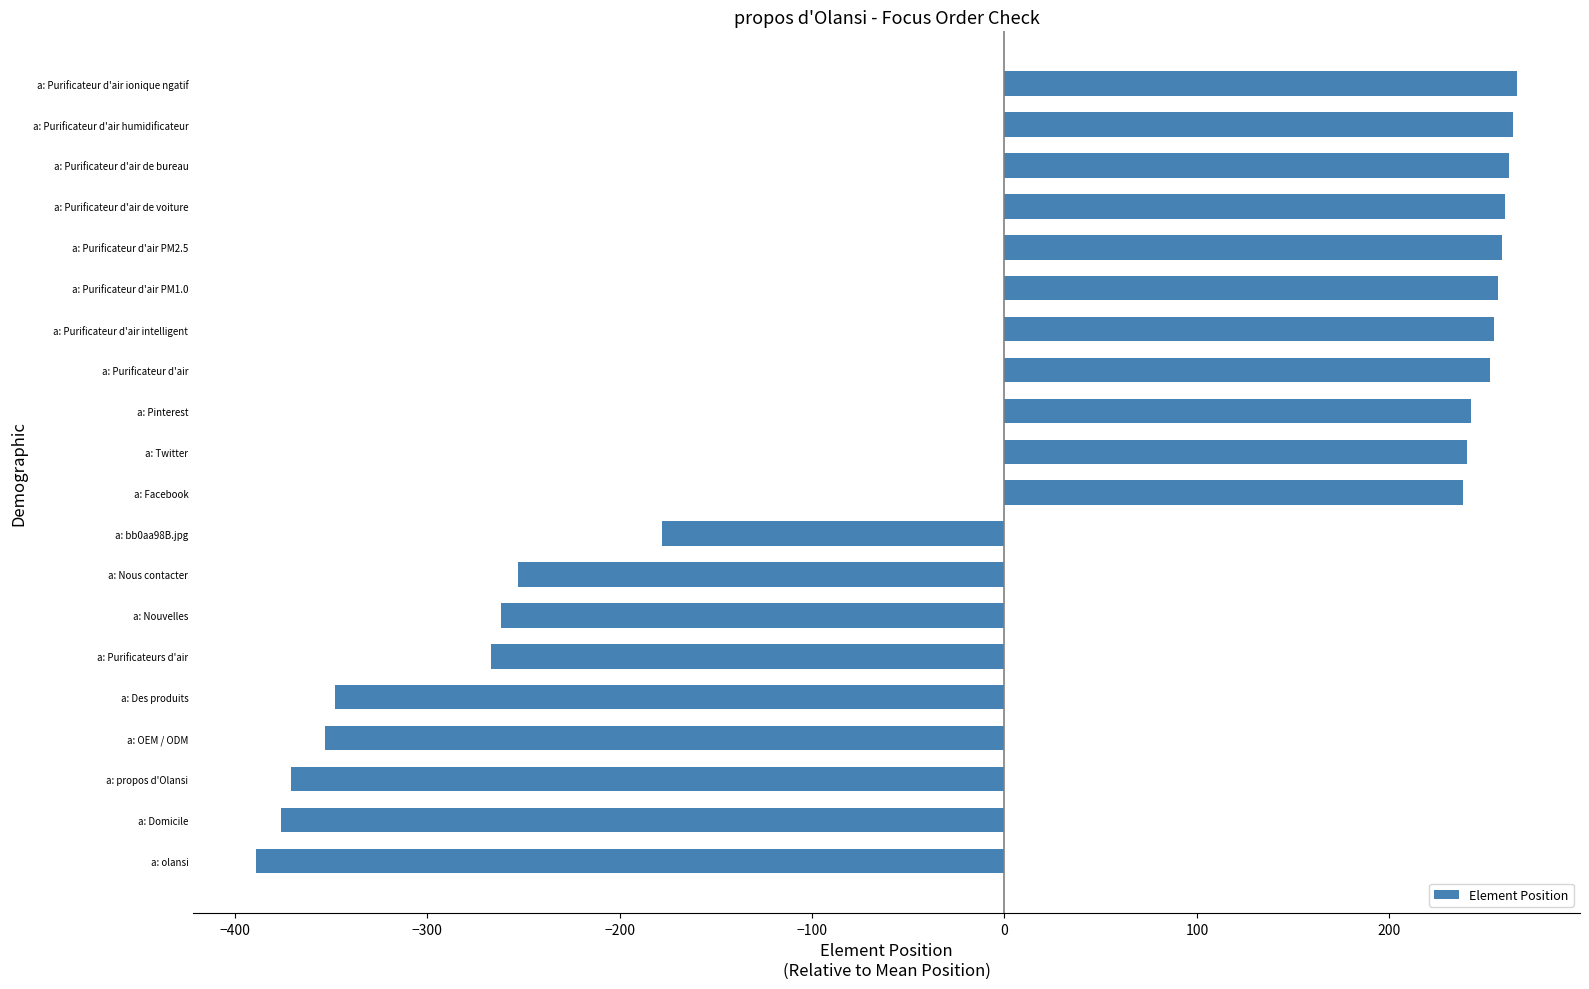

What is the difference between the maximum and minimum values?

655.0